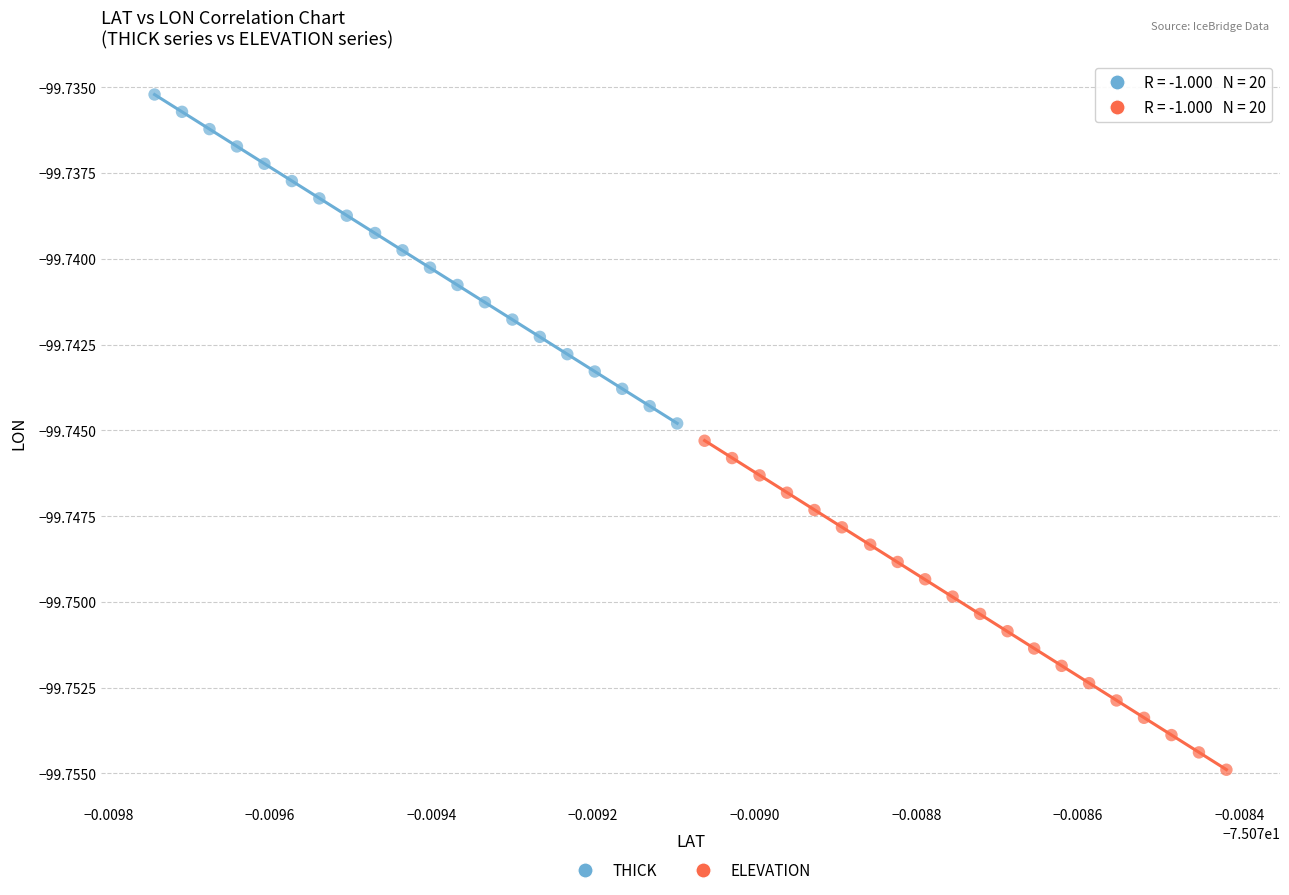

Which series contains the lowest Y value?

ELEVATION